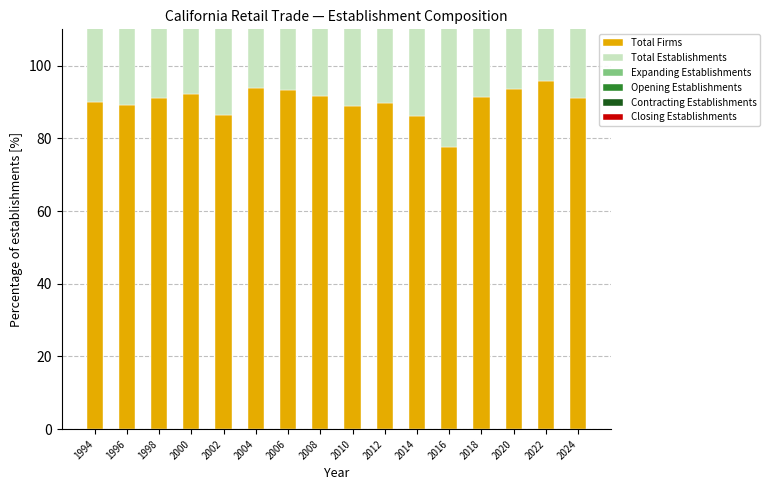

At which label is Opening Establishments closest to 0?

1994